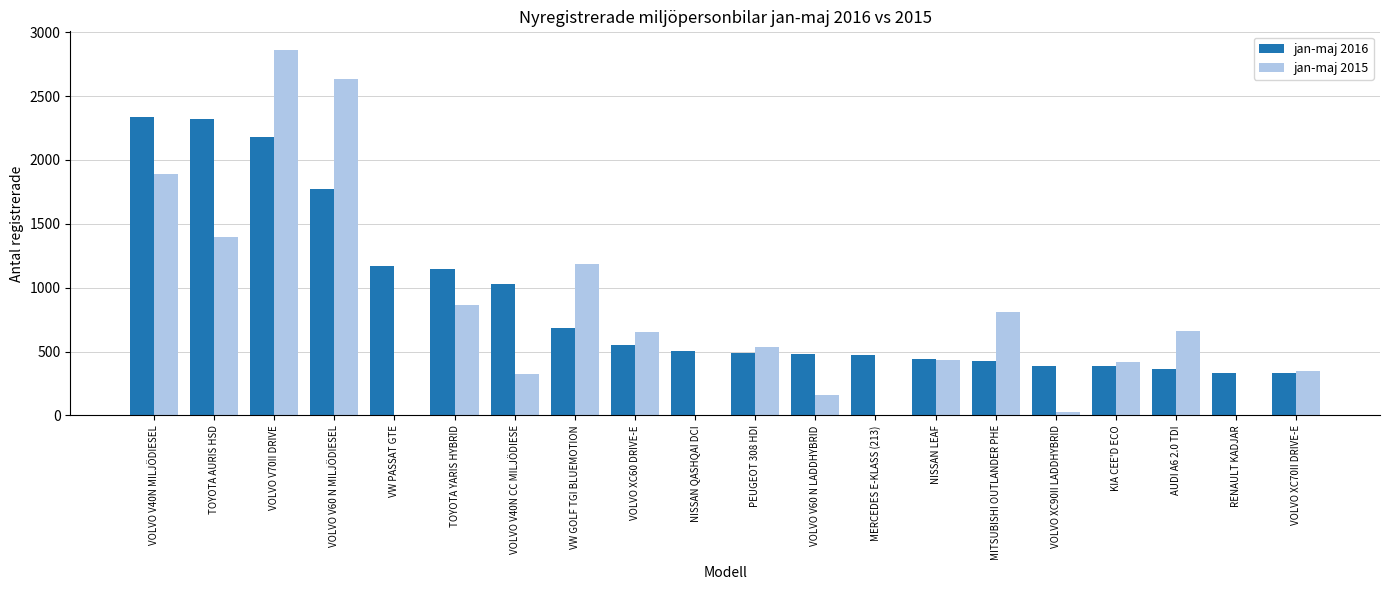

What is the total value across all series at VOLVO XC70II DRIVE-E?

677